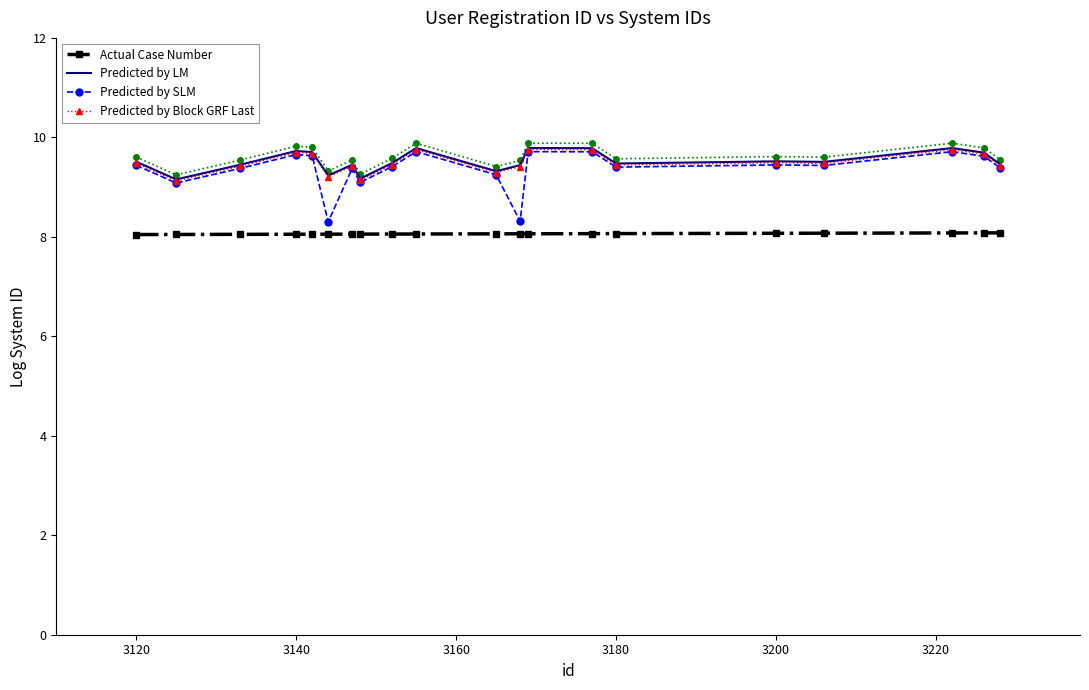

The Predicted by SLM series shows 2.0 at 3200. True or false?

False